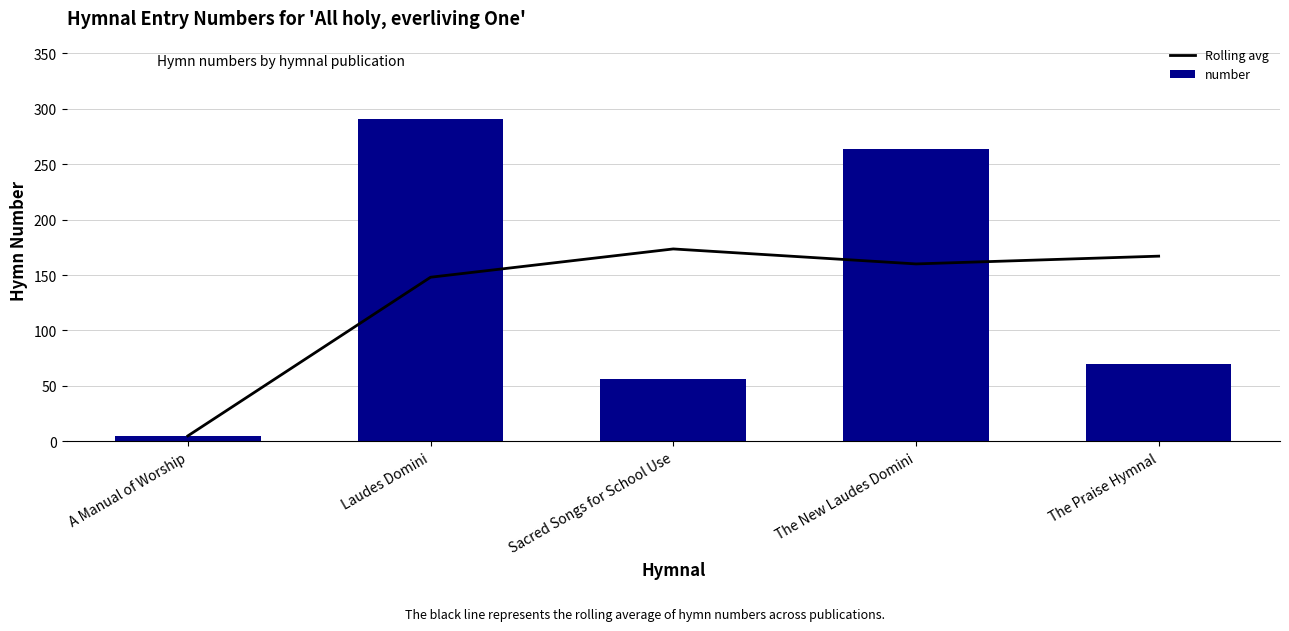

Reading left to right, list all the values displayed in this chart.

Rolling avg: A Manual of Worship=5.0	Laudes Domini=148.0	Sacred Songs for School Use=173.5	The New Laudes Domini=160.0	The Praise Hymnal=167.0
number: A Manual of Worship=5.0	Laudes Domini=291.0	Sacred Songs for School Use=56.0	The New Laudes Domini=264.0	The Praise Hymnal=70.0